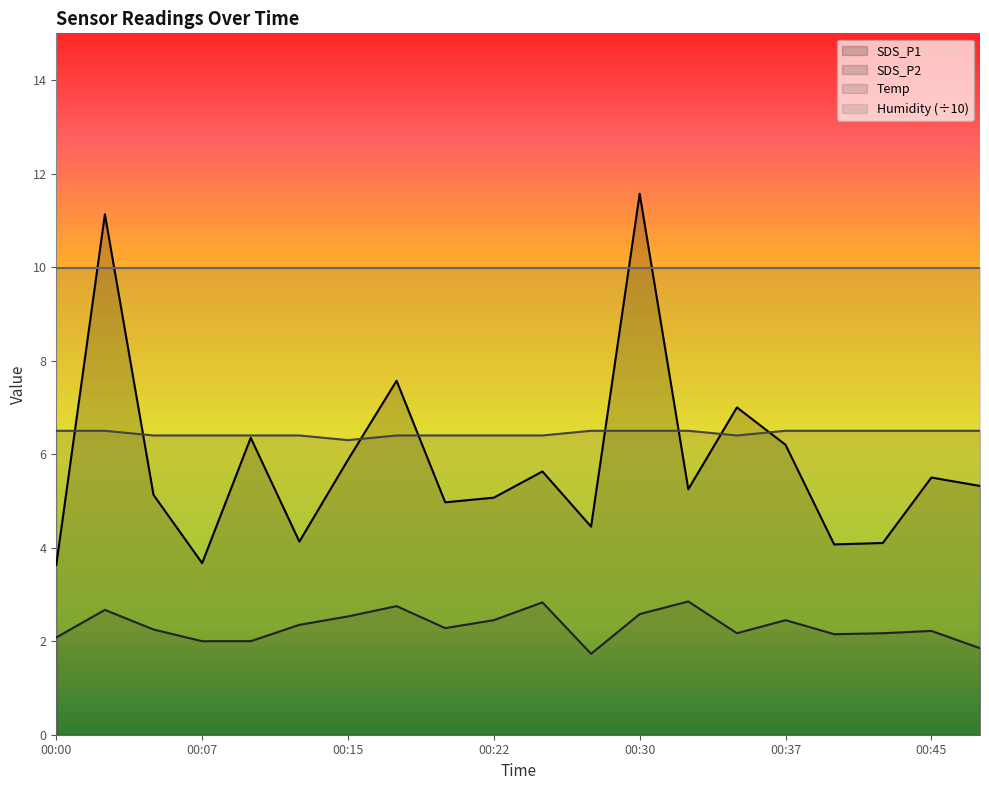

Reading left to right, extract all data points from this chart.

SDS_P1: 3.6	11.1	5.1	3.7	6.3	4.1	5.9	7.6	5.0	5.1	5.6	4.5	11.6	5.2	7.0	6.2	4.1	4.1	5.5	5.3
SDS_P2: 2.1	2.7	2.2	2.0	2.0	2.4	2.5	2.8	2.3	2.5	2.8	1.7	2.6	2.9	2.2	2.5	2.1	2.2	2.2	1.9
Temp: 6.5	6.5	6.4	6.4	6.4	6.4	6.3	6.4	6.4	6.4	6.4	6.5	6.5	6.5	6.4	6.5	6.5	6.5	6.5	6.5